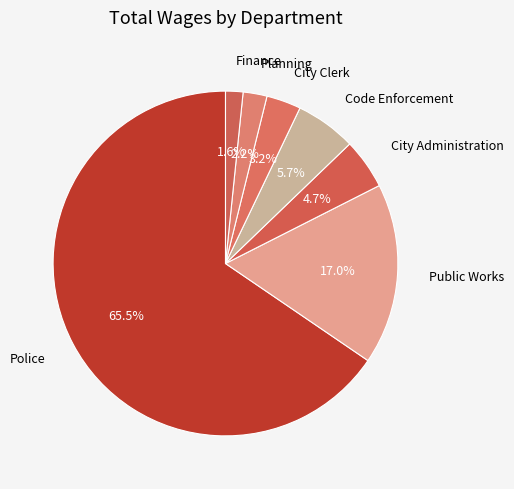

The City Clerk slice represents 3% of the pie. True or false?

True